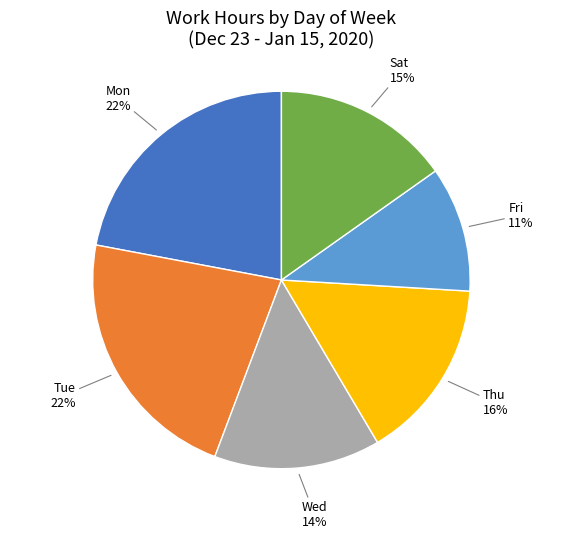

Which category has the smallest portion of the pie?

Fri